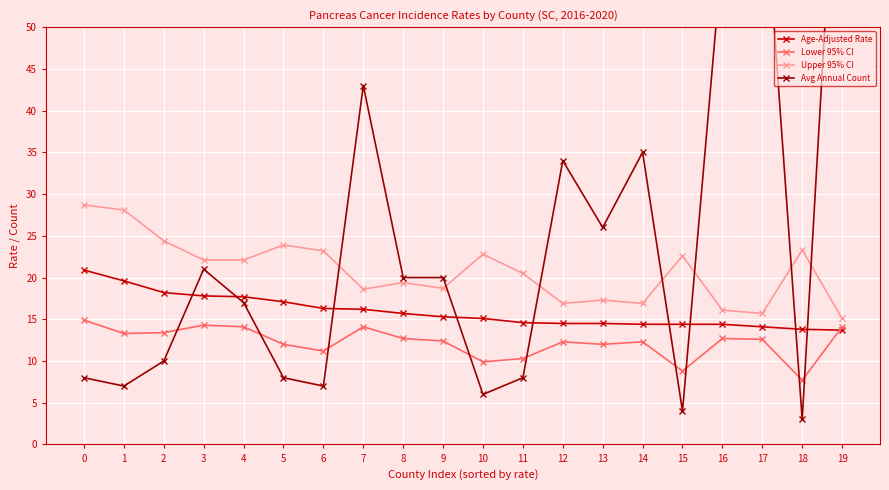

True or false: Avg Annual Count and Upper 95% CI cross at least once.

True